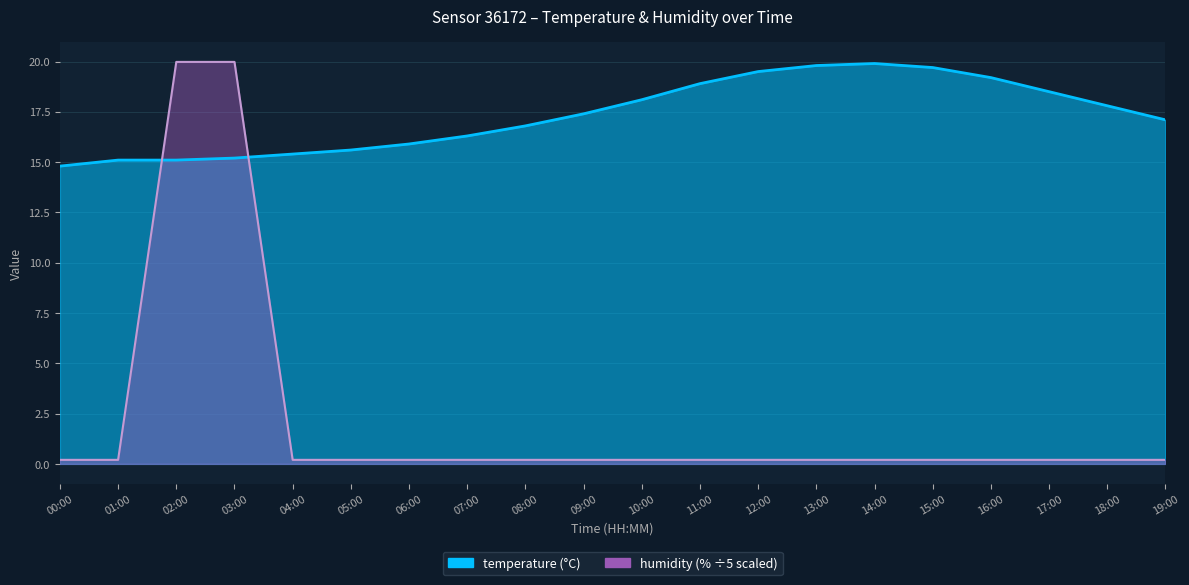

At 11:00, list the series in order from smallest to largest.

humidity, temperature